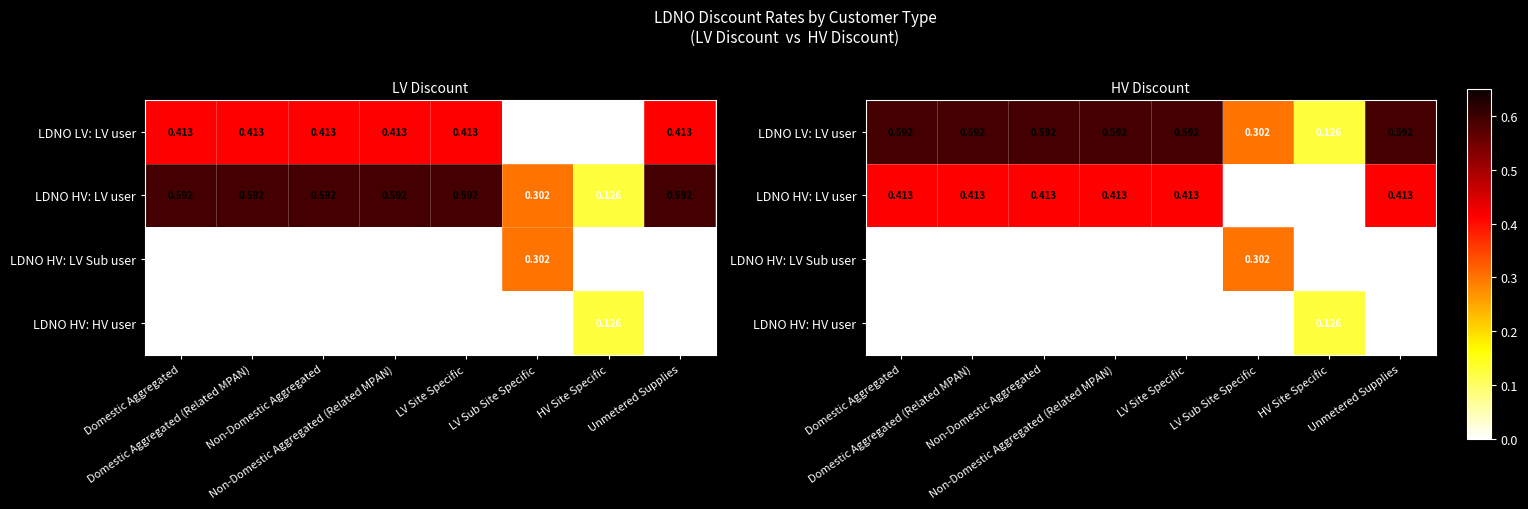

Rank the series by their maximum value, from highest to lowest.

LDNO LV: LV user, LDNO HV: LV user, LDNO HV: LV Sub user, LDNO HV: HV user